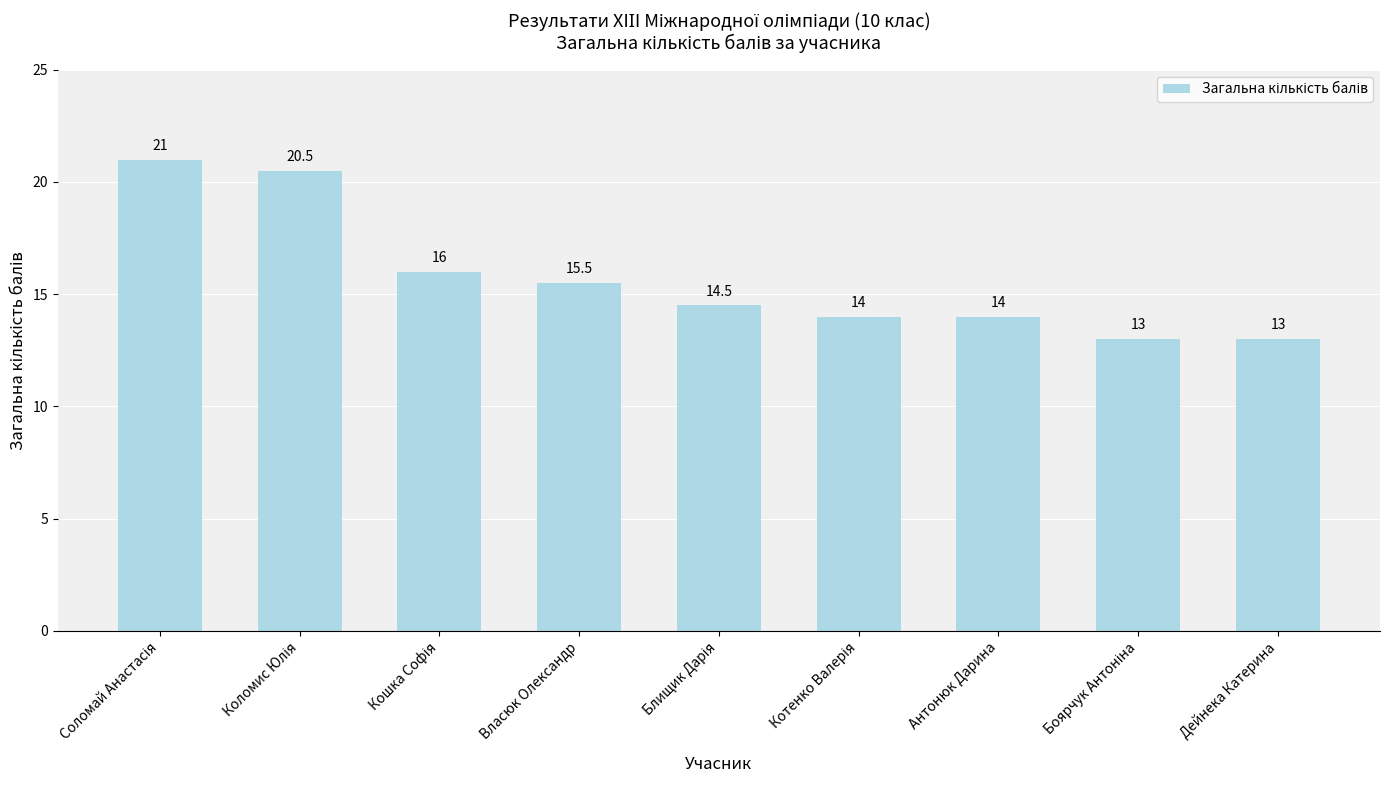

What position from the right is Власюк Олександр?

6